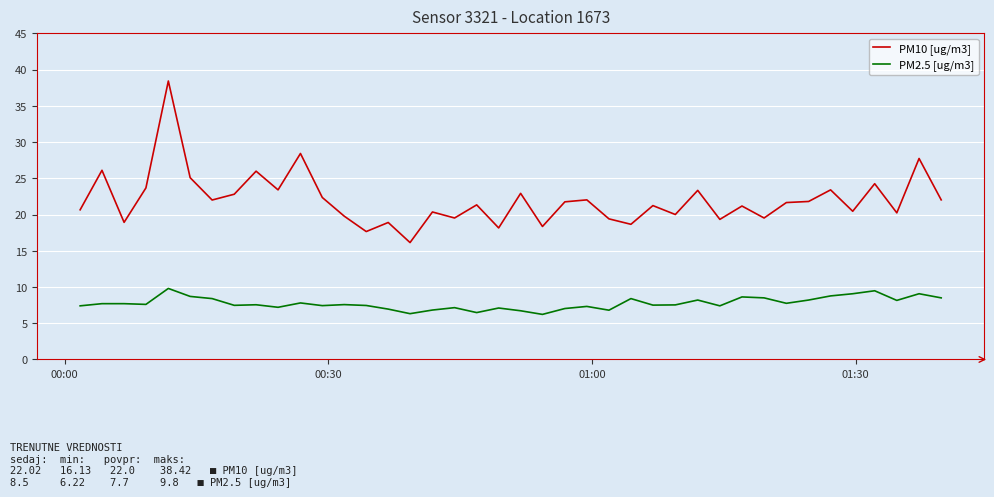

Rank the series by their average value, from lowest to highest.

PM2.5 [ug/m3], PM10 [ug/m3]